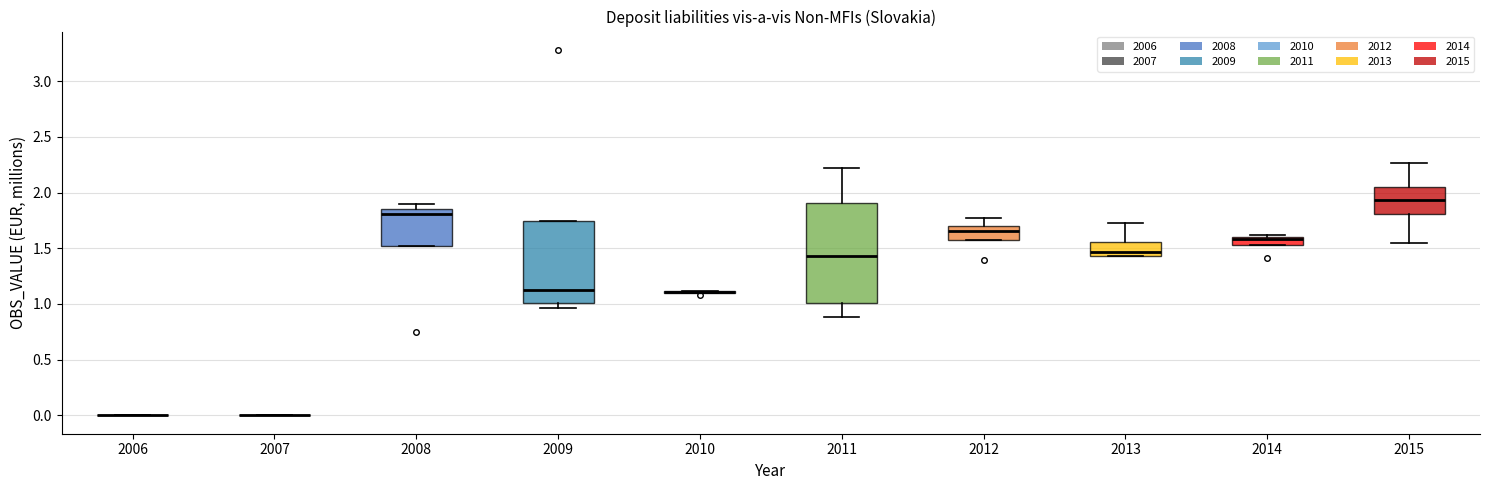

Where is the upper edge of the box at x = 2013 on the y-axis? The values are not printed on the chart, so give them approximately, as read against the axis.

1.55